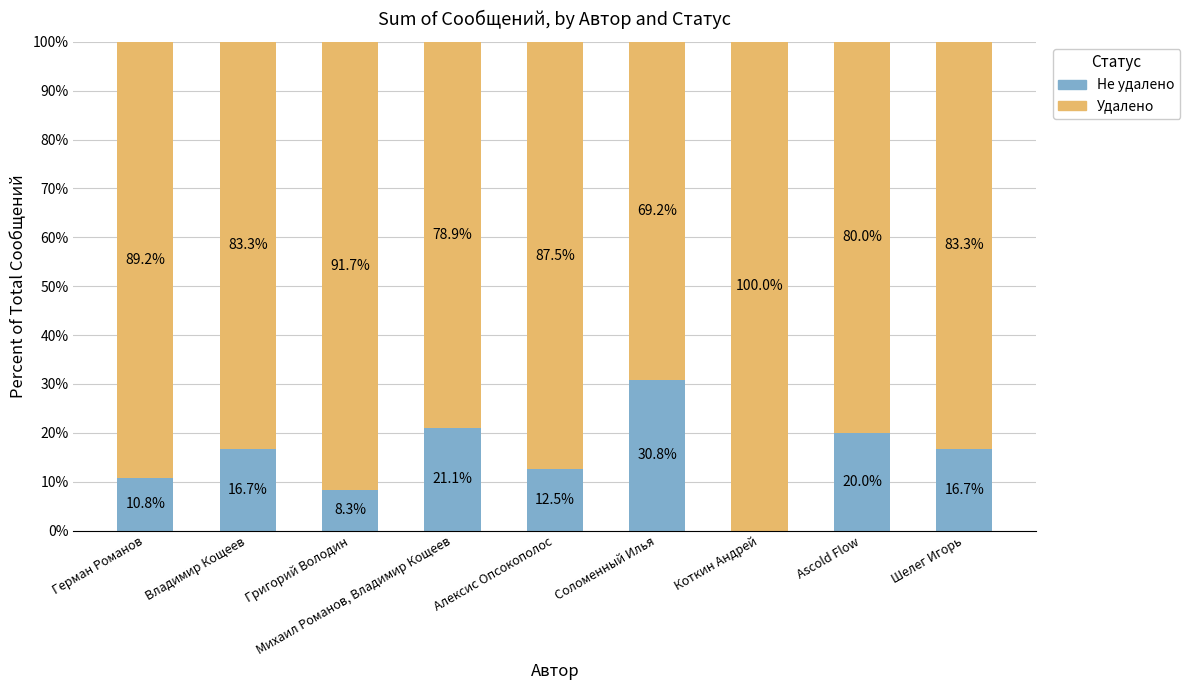

At which label does Не удалено first exceed 16?

Владимир Кощеев